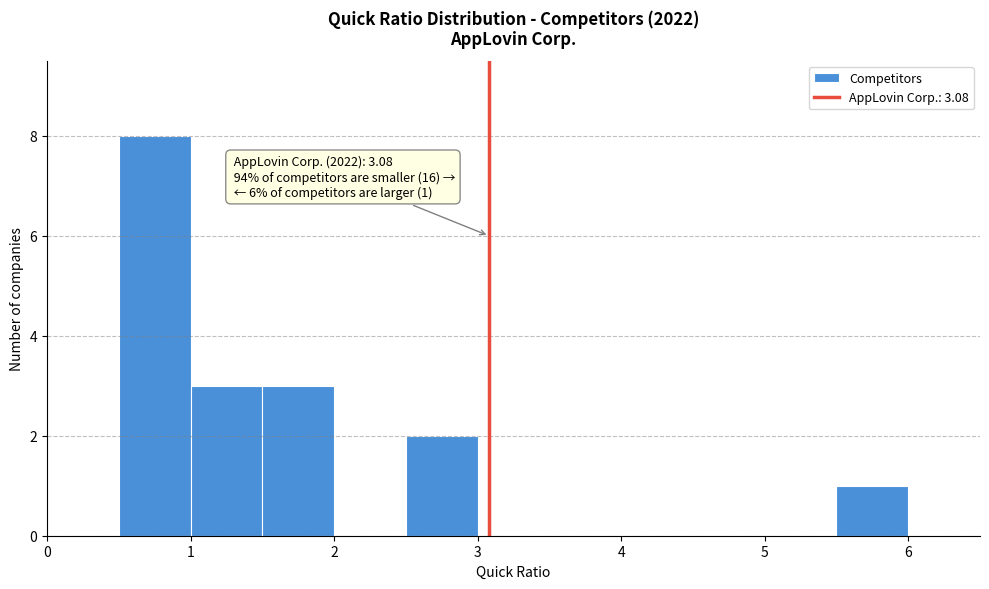

Which range on the x-axis has the tallest bar?

0.5 to 1.0